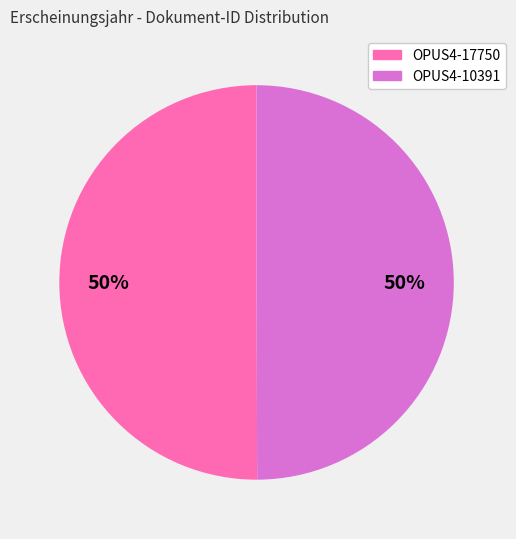

To the nearest percent, what is the average slice percentage?

50%